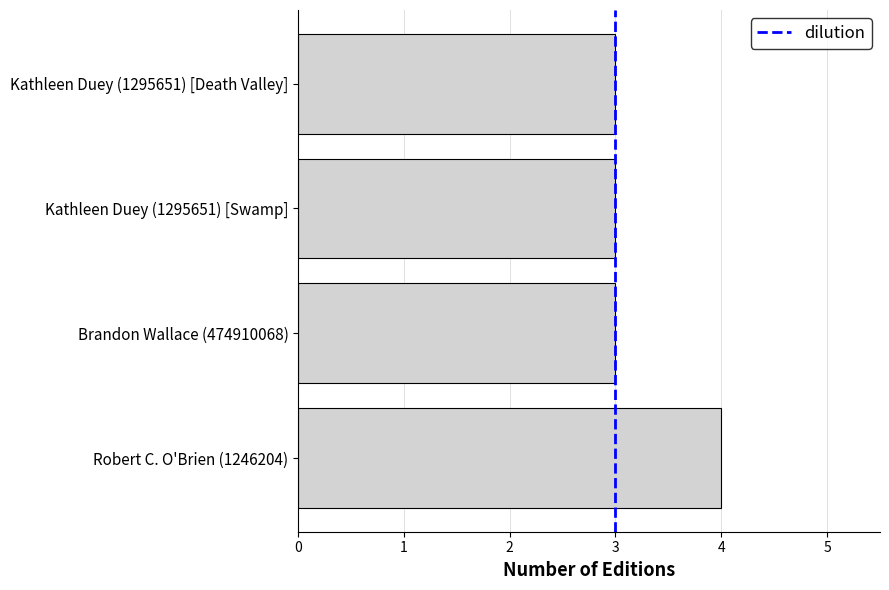

How many values are between 3 and 4?

4